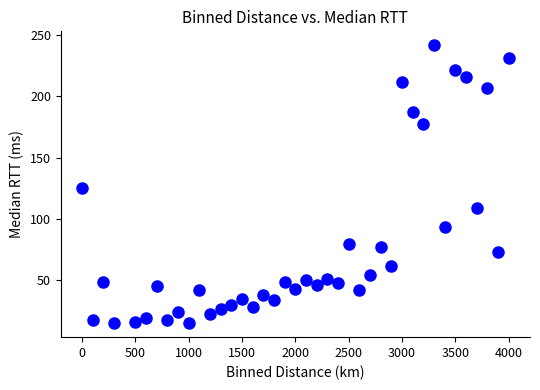

What is the range of Y values (max minus min)?

227.1